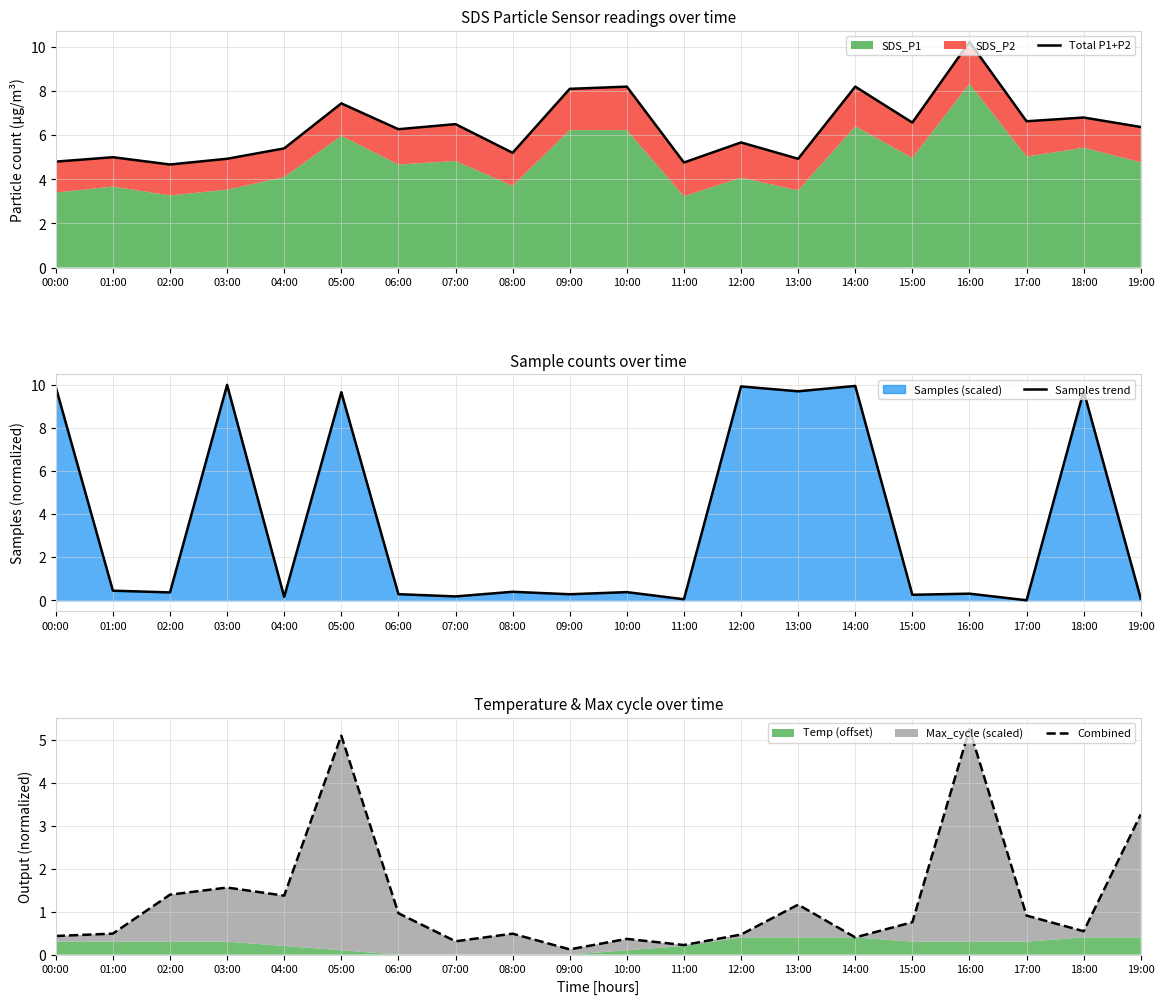

True or false: Combined and Samples trend cross at least once.

True